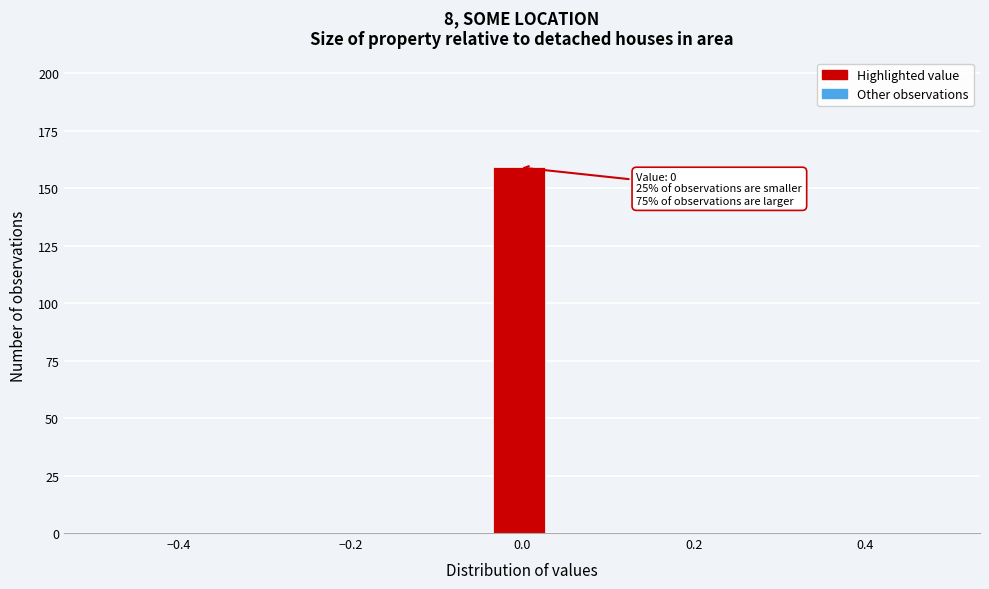

Read against the x-axis, roughly where is the centre of the tallest bar?

0.00